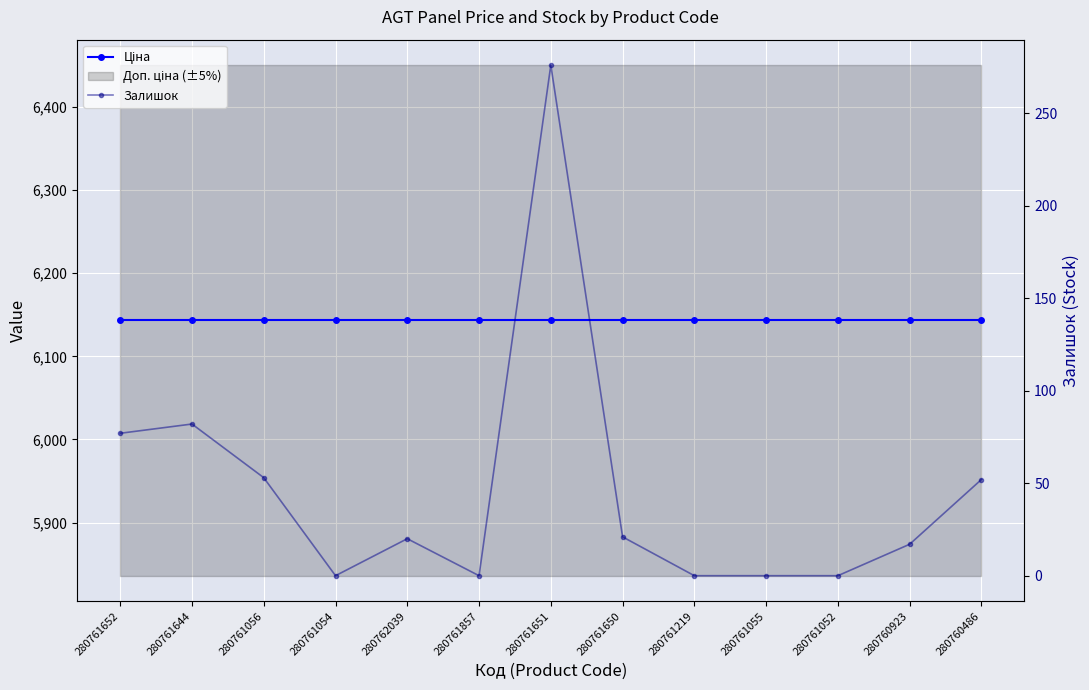

At which category is the sum across all series the highest?

280761651